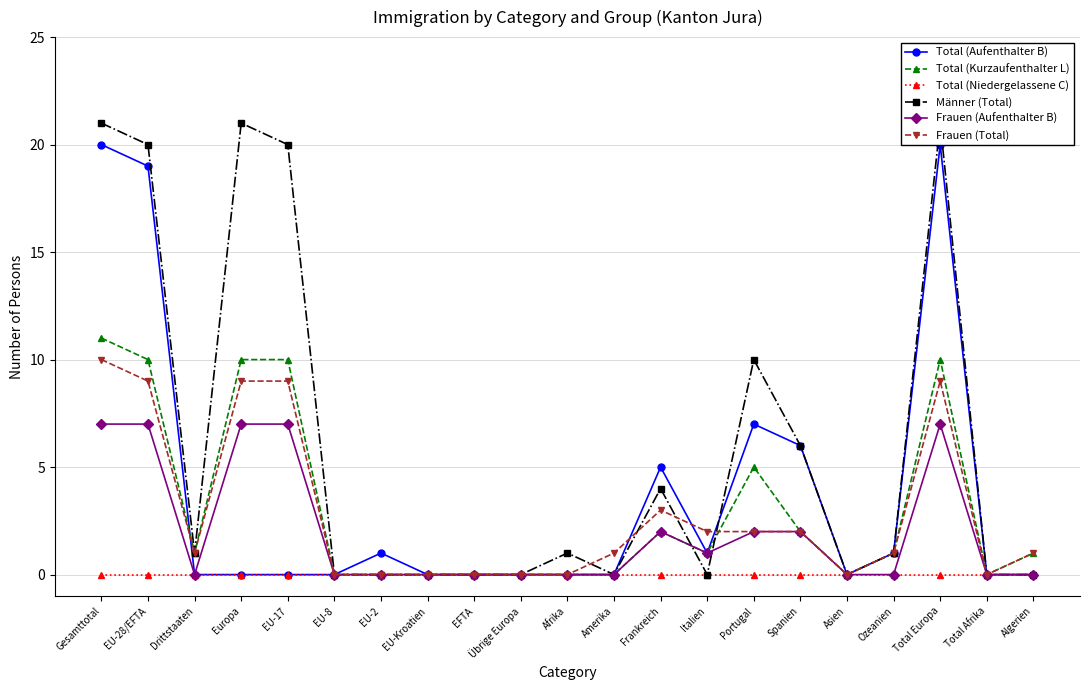

True or false: Frauen (Aufenthalter B) and Total (Niedergelassene C) intersect in this chart.

False